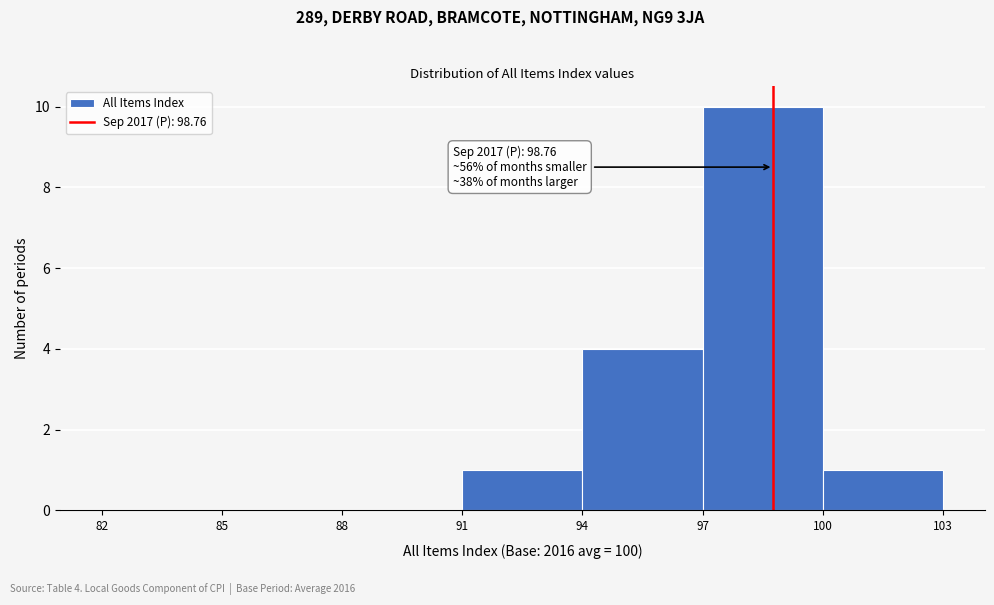

Which range on the x-axis has the tallest bar?

97 to 100